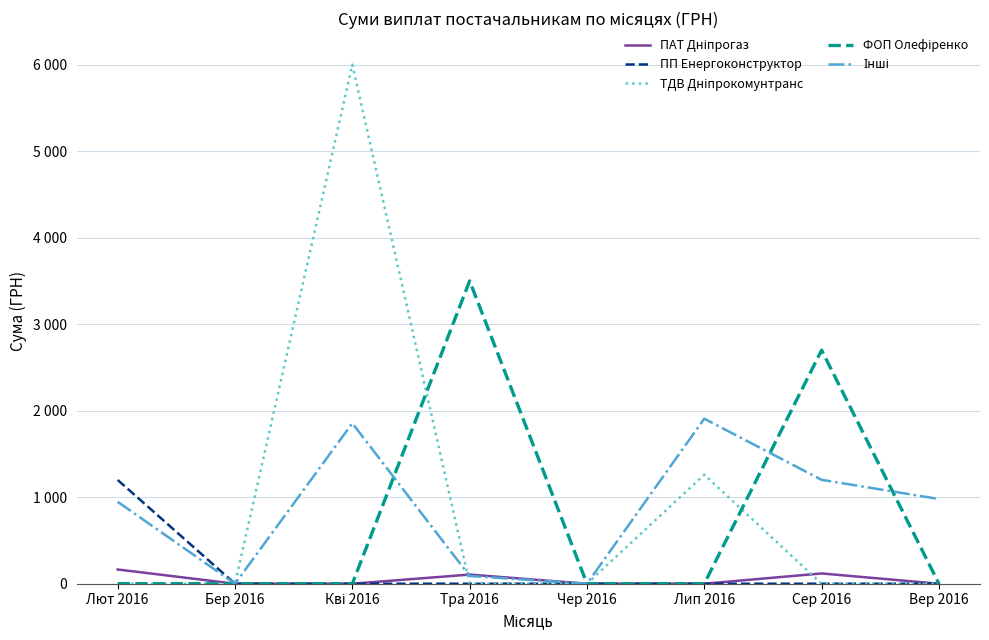

Reading left to right, what are all the values shown in this chart?

ПАТ Дніпрогаз: 164.5	0.0	0.0	105.8	0.0	0.0	118.8	0.0
ПП Енергоконструктор: 1199.3	0.0	0.0	0.0	0.0	0.0	0.0	0.0
ТДВ Дніпрокомунтранс: 0.0	0.0	6000.0	0.0	0.0	1260.3	0.0	0.0
ФОП Олефіренко: 0.0	0.0	0.0	3500.0	0.0	0.0	2700.0	0.0
Інші: 946.9	0.0	1855.0	89.7	0.0	1907.7	1200.9	979.2